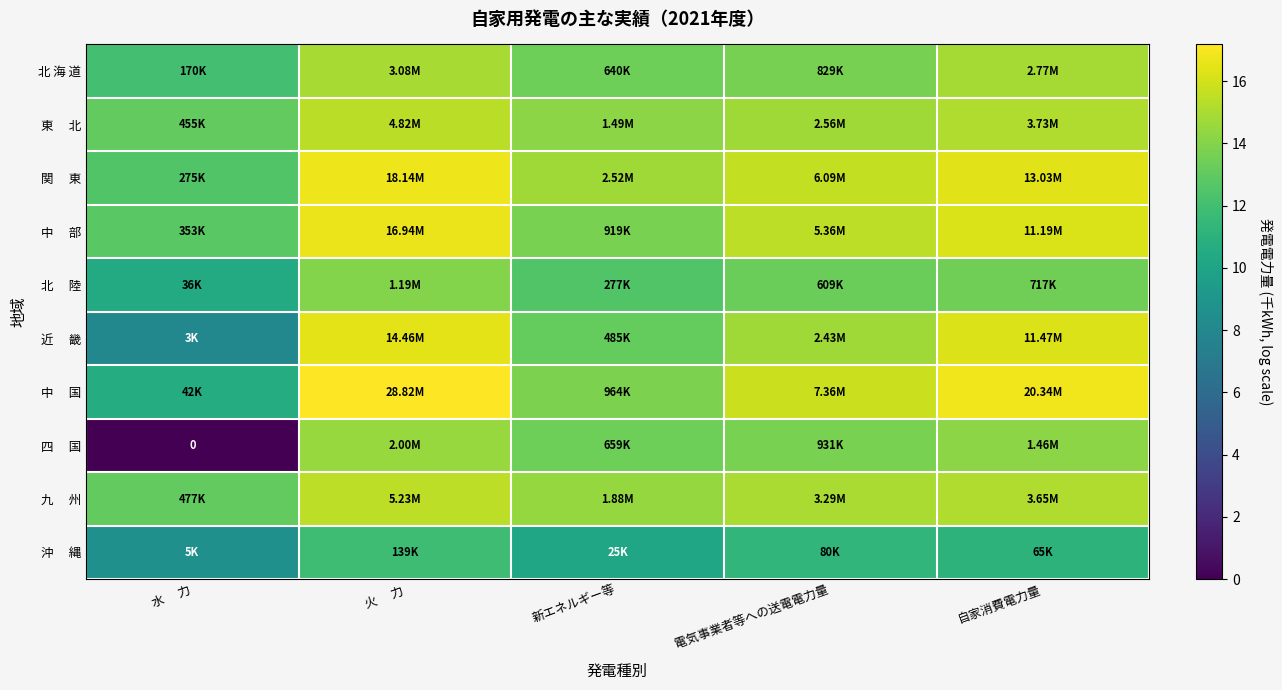

What is the difference between the highest and lowest values at 電気事業者等への送電電力量?

4.5